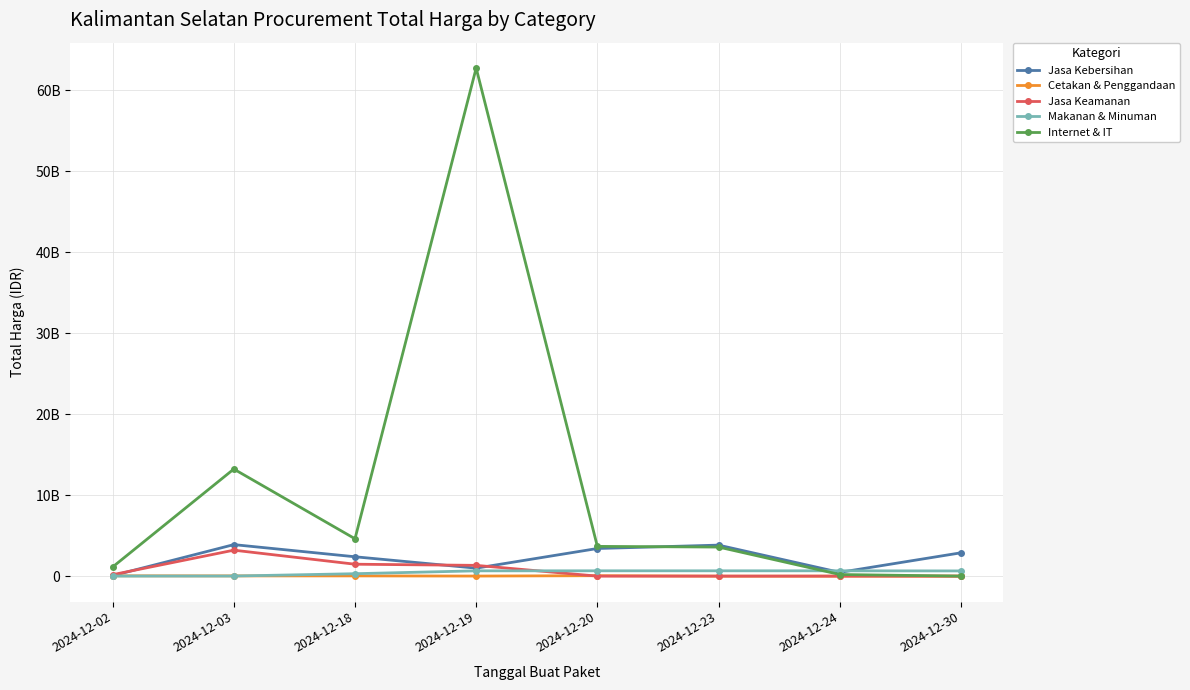

At which label does Jasa Keamanan first exceed 177912000?

2024-12-03